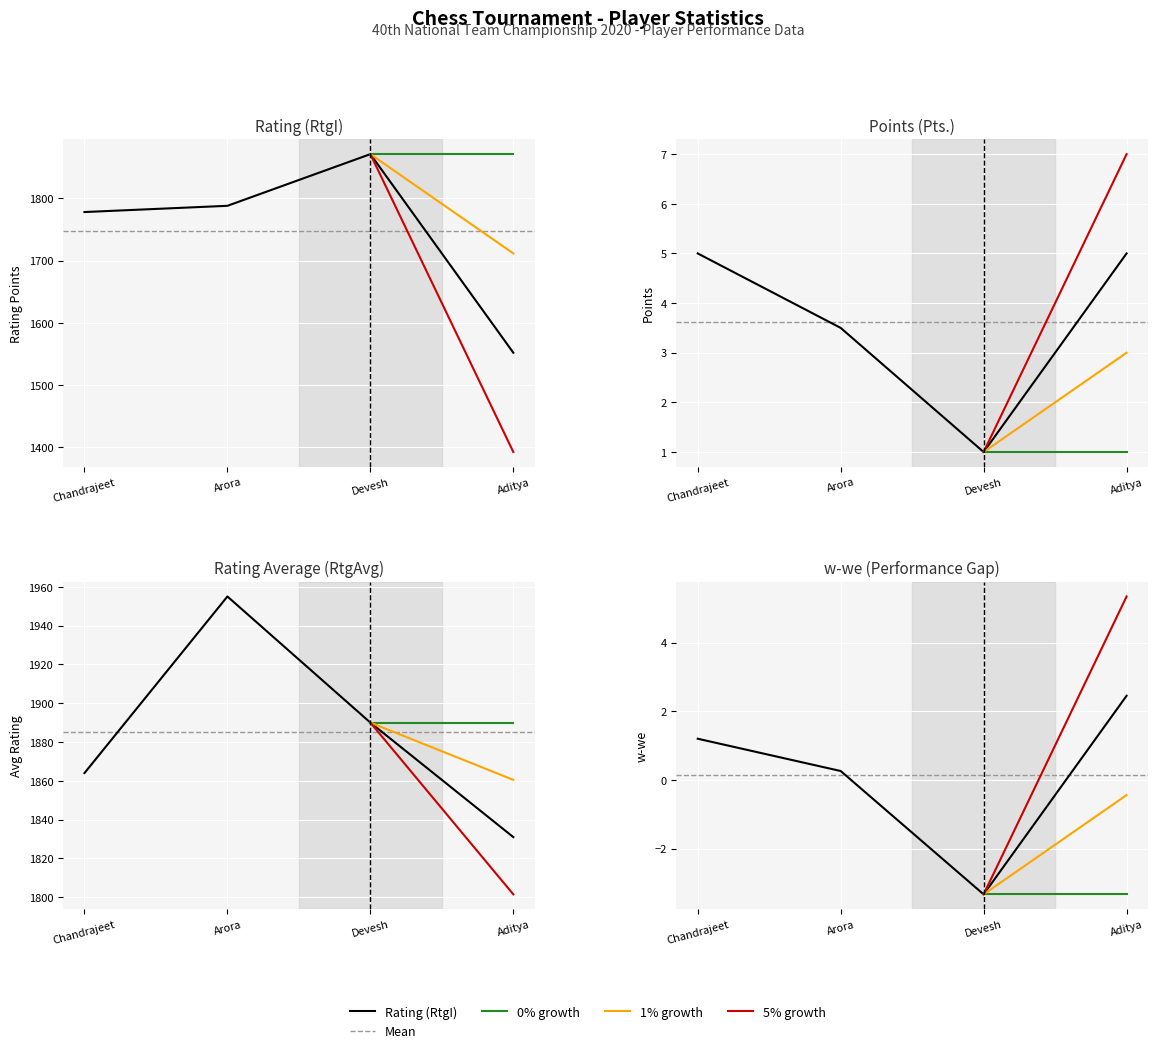

Which series has the largest total across all categories?

Rating Average (RtgAvg)